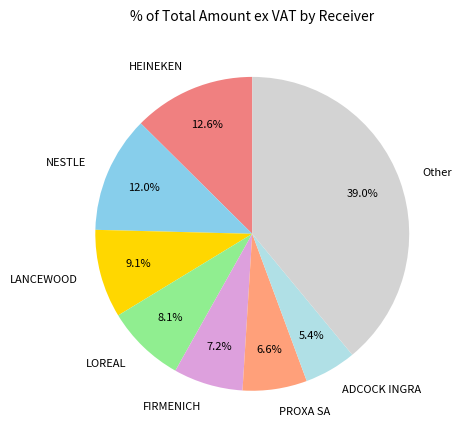

Rank the categories by value from lowest to highest.

ADCOCK INGRA, PROXA SA, FIRMENICH, LOREAL, LANCEWOOD, NESTLE, HEINEKEN, Other